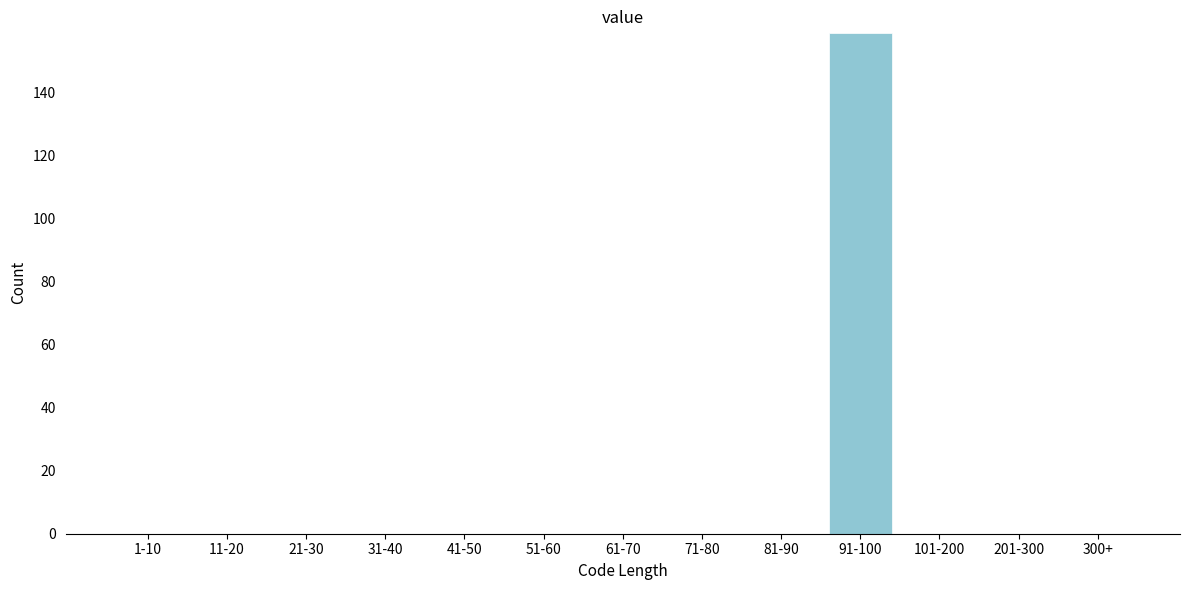

Reading left to right, extract all data points from this chart.

1-10=0	11-20=0	21-30=0	31-40=0	41-50=0	51-60=0	61-70=0	71-80=0	81-90=0	91-100=159	101-200=0	201-300=0	300+=0